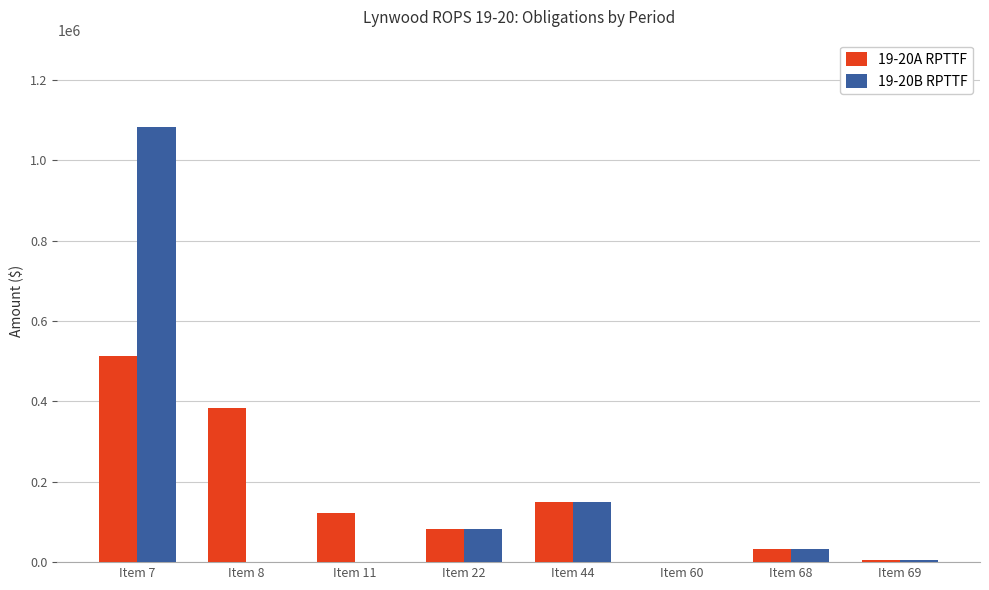

How many series are shown in this chart?

2